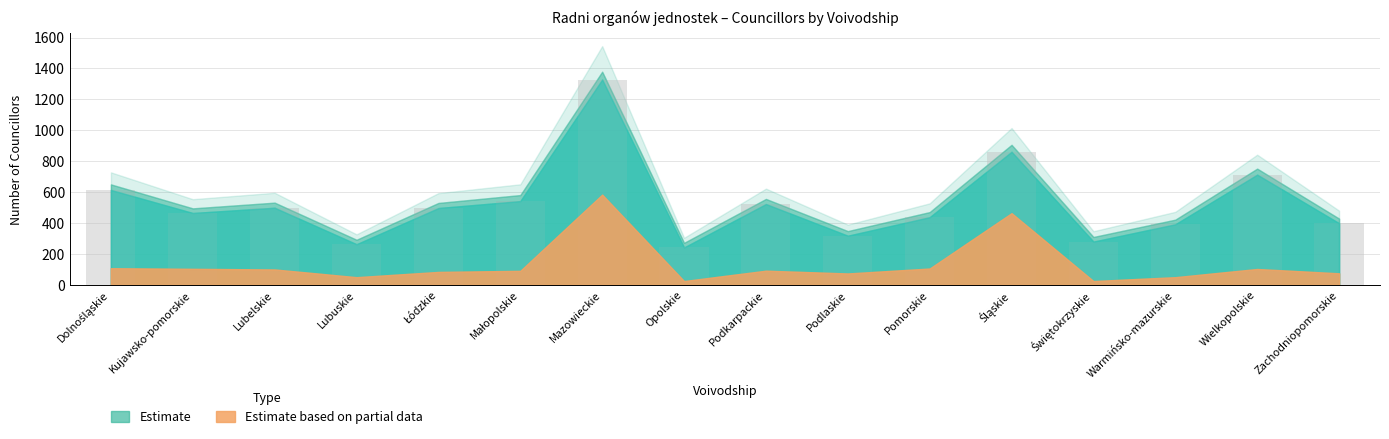

Which category has the highest value across all series?

Mazowieckie